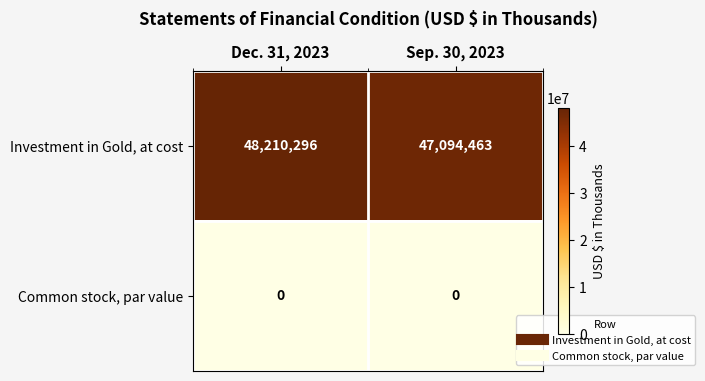

Which series has the widest spread of values?

Investment in Gold, at cost